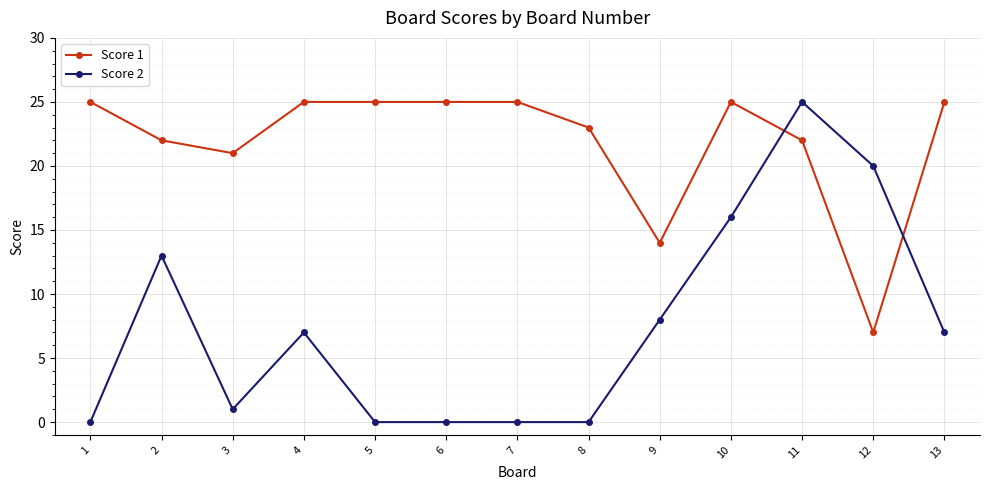

What is the sum of all Score 2 values?

97